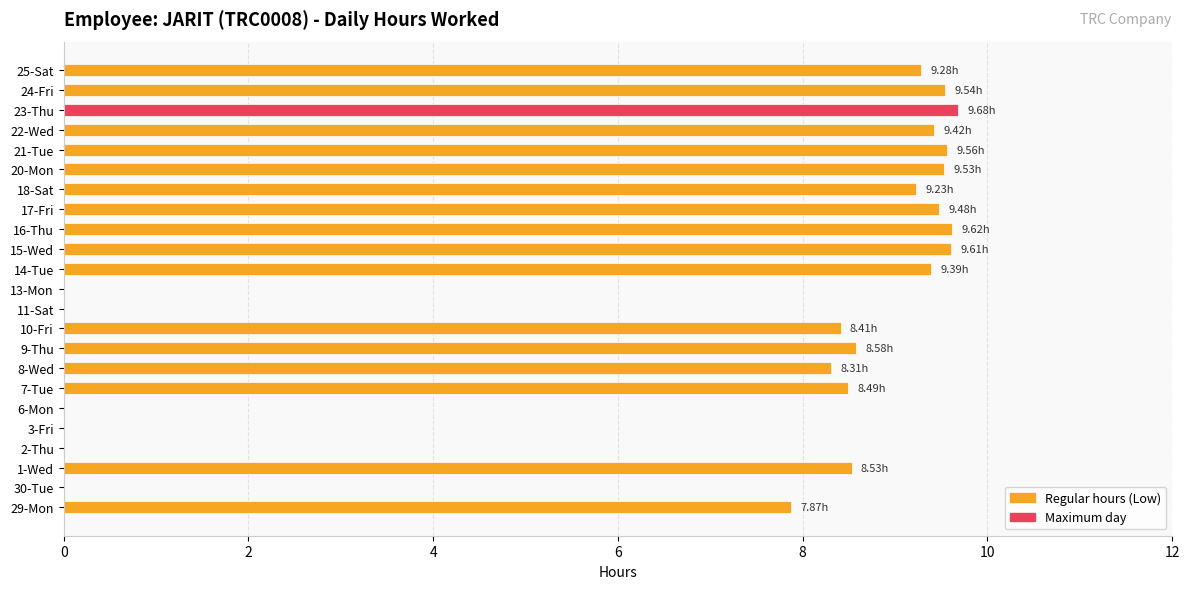

What is the sum of the values at 10-Fri and 20-Mon?

17.9